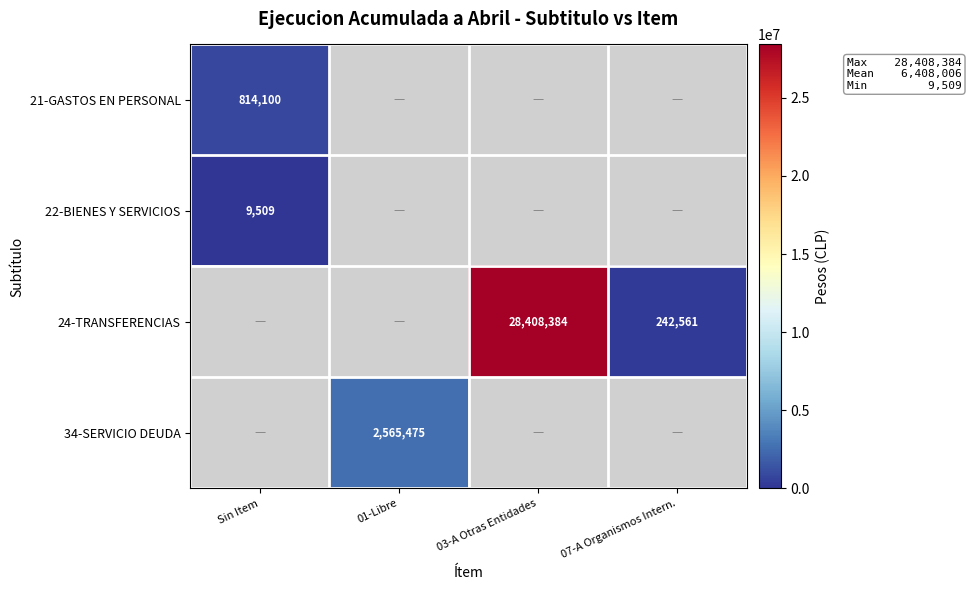

The 34-SERVICIO DEUDA series shows 1217894.2 at 01-Libre. True or false?

False